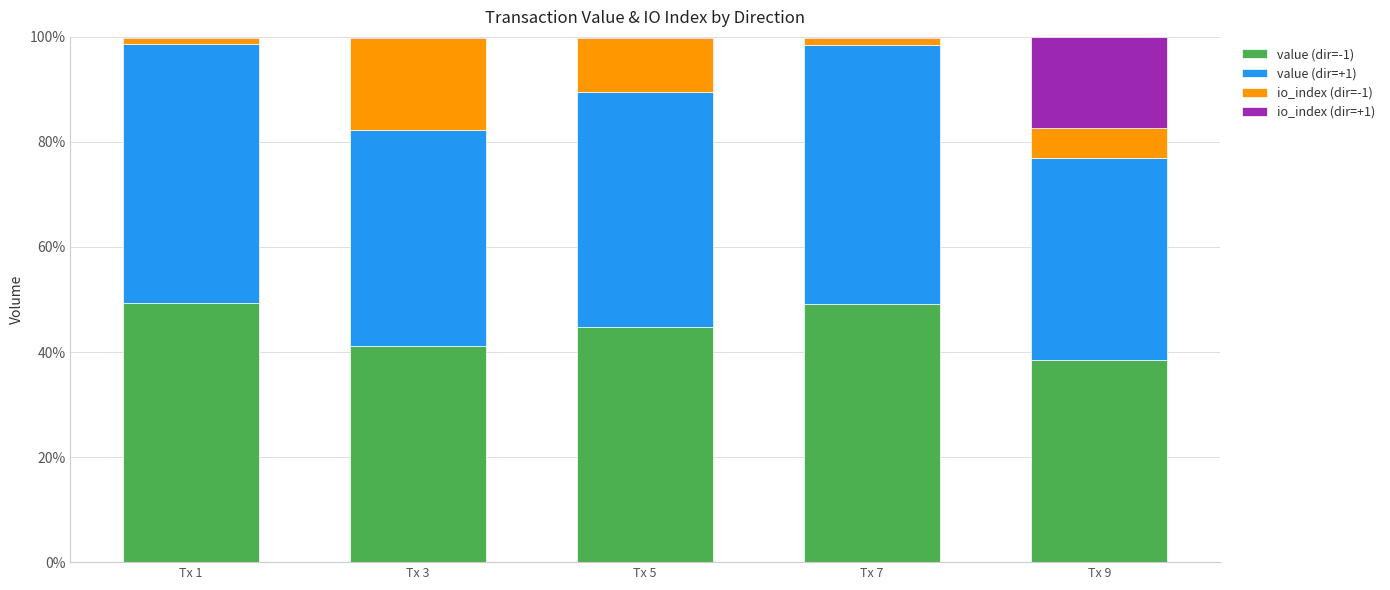

How many data points in value (dir=-1) are above 44?

3